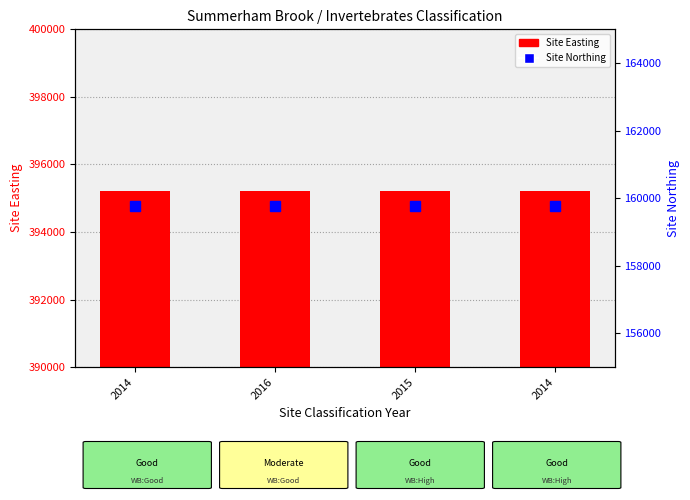

List the labels in order of Site Easting value, smallest first.

2014, 2016, 2015, 2014